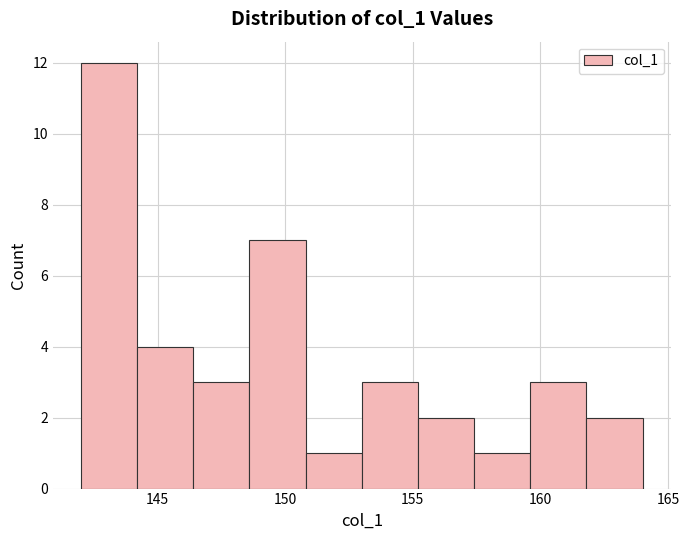

What is the height of the bar covering 153.0 to 155.2 on the x-axis? Neither the bar edges nor the heights are printed on the chart, so give them approximately, as read against the axes.

3